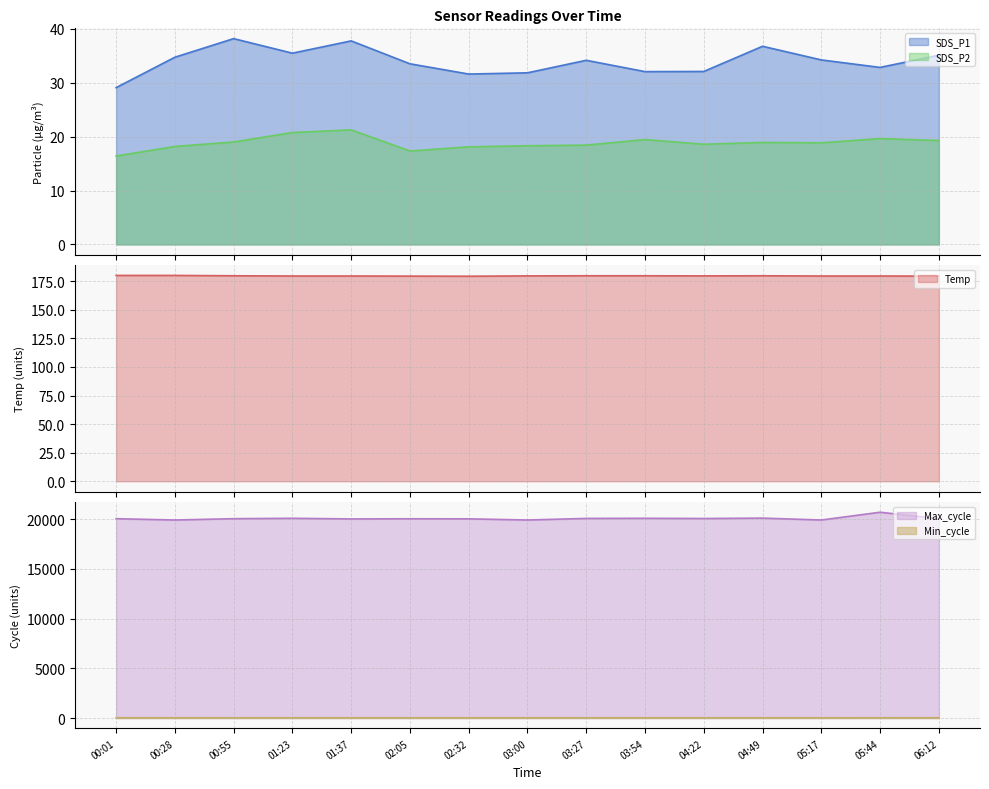

Reading right to left, list all the values displayed in this chart.

Max_cycle: 06:12=20035.0	05:44=20687.0	05:17=19906.0	04:49=20097.0	04:22=20057.0	03:54=20078.0	03:27=20066.0	03:00=19906.0	02:32=20023.0	02:05=20031.0	01:37=20015.0	01:23=20078.0	00:55=20039.0	00:28=19906.0	00:01=20038.0
Min_cycle: 06:12=29.0	05:44=28.0	05:17=28.0	04:49=29.0	04:22=29.0	03:54=28.0	03:27=29.0	03:00=29.0	02:32=29.0	02:05=28.0	01:37=29.0	01:23=28.0	00:55=29.0	00:28=28.0	00:01=29.0
Temp: 06:12=179.5	05:44=179.6	05:17=179.6	04:49=179.8	04:22=179.7	03:54=179.8	03:27=179.8	03:00=179.7	02:32=179.4	02:05=179.5	01:37=179.6	01:23=179.6	00:55=179.8	00:28=180.1	00:01=180.1
SDS_P1: 06:12=35.1	05:44=32.8	05:17=34.2	04:49=36.8	04:22=32.1	03:54=32.0	03:27=34.1	03:00=31.8	02:32=31.6	02:05=33.5	01:37=37.8	01:23=35.5	00:55=38.2	00:28=34.7	00:01=29.1
SDS_P2: 06:12=19.3	05:44=19.6	05:17=18.9	04:49=18.9	04:22=18.6	03:54=19.4	03:27=18.4	03:00=18.3	02:32=18.1	02:05=17.3	01:37=21.2	01:23=20.8	00:55=19.0	00:28=18.2	00:01=16.4